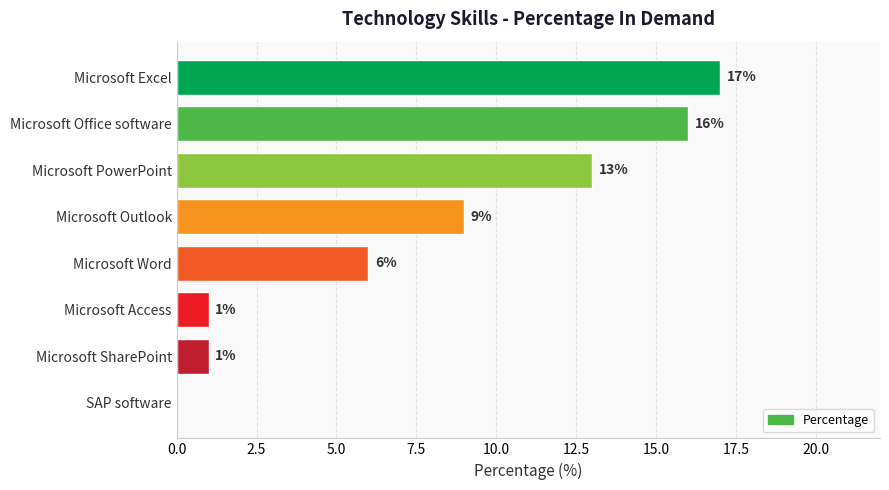

Is it true that the value at SAP software is 0?

True